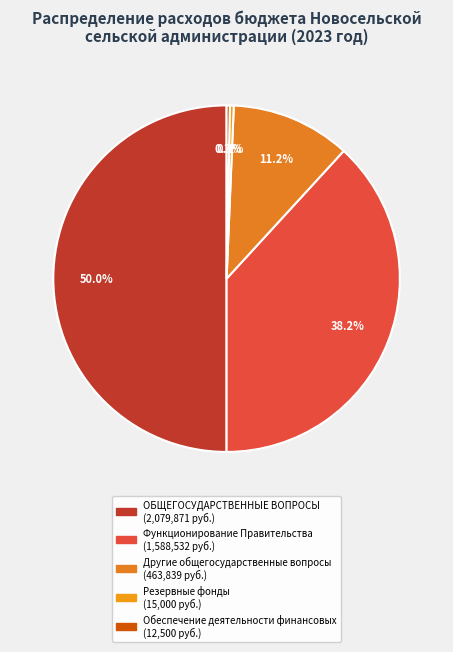

Which category has the biggest portion of the pie?

ОБЩЕГОСУДАРСТВЕННЫЕ ВОПРОСЫ